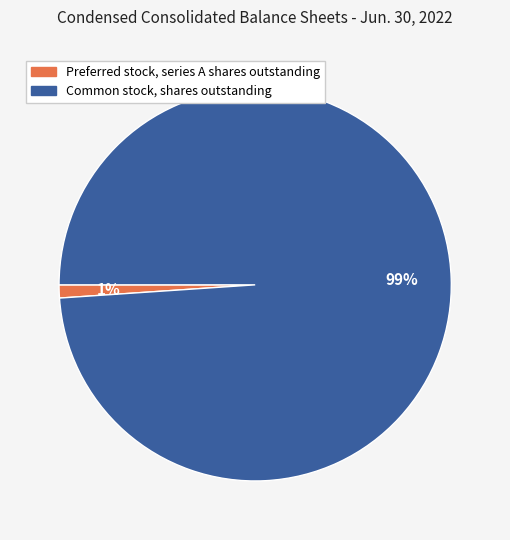

Between Common stock, shares outstanding and Preferred stock, series A shares outstanding, which is larger?

Common stock, shares outstanding